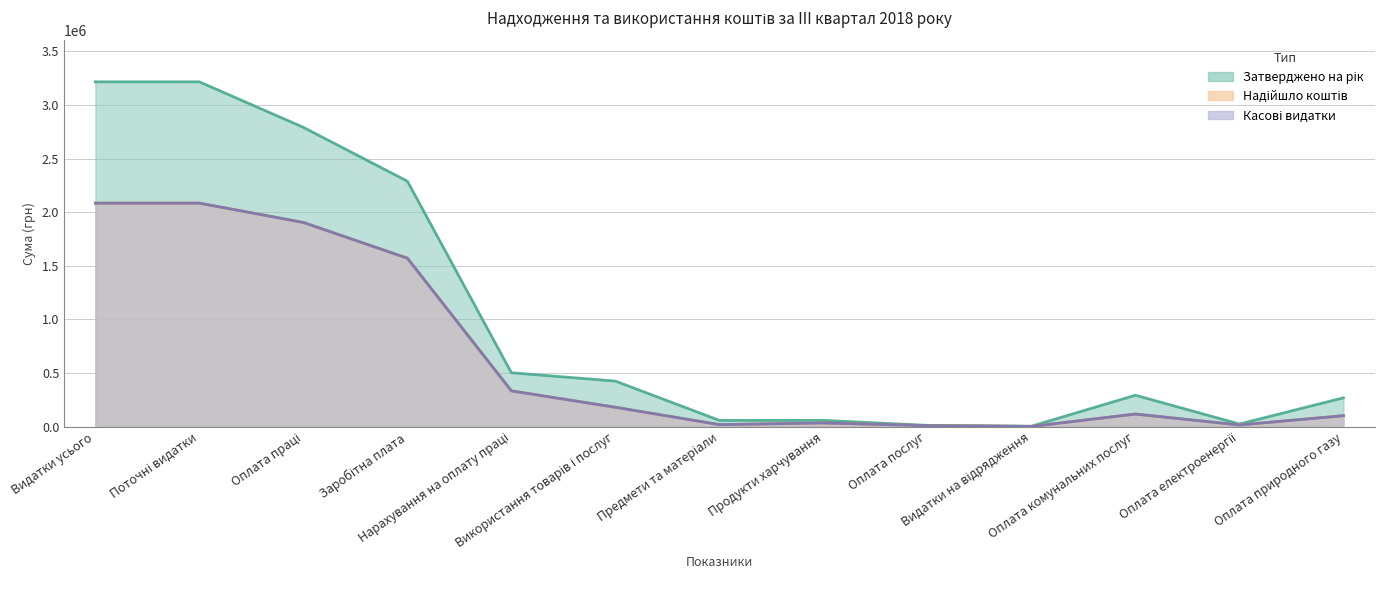

List the series in order of their peak value, lowest first.

Надійшло коштів, Касові видатки, Затверджено на рік